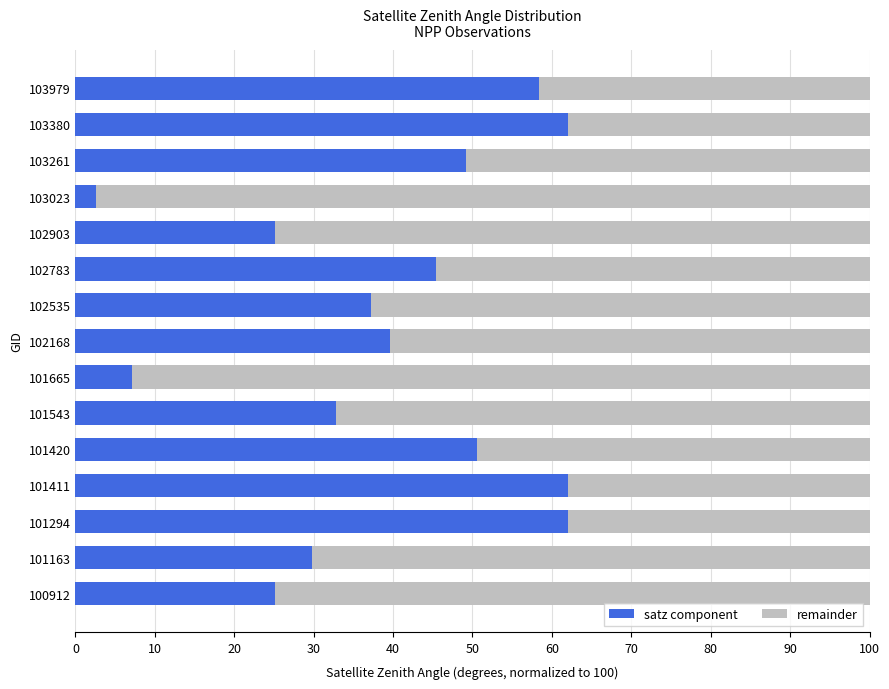

The value of satz component at 100912 is 35.7. True or false?

False